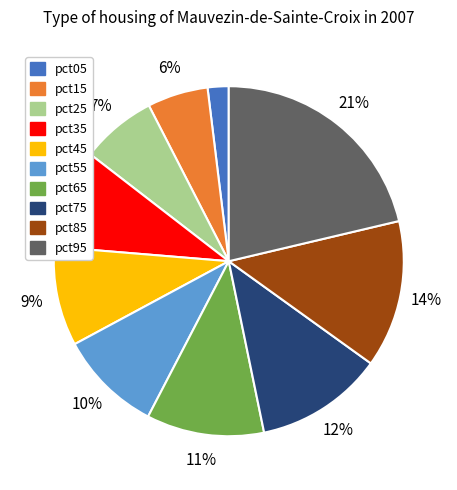

Does pct65 account for over 50% of the chart?

No